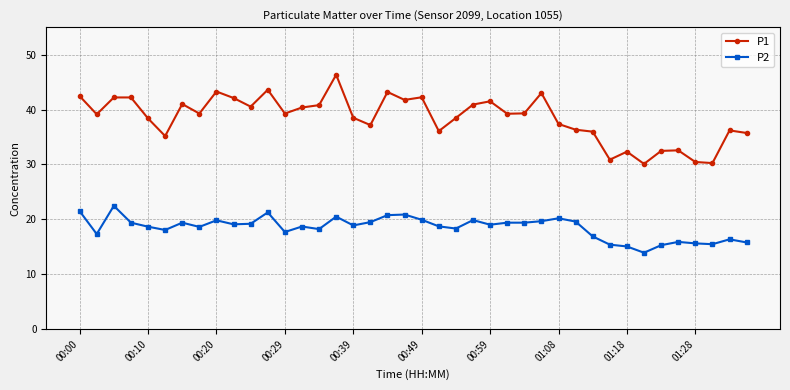

How many lines are shown in the chart?

2